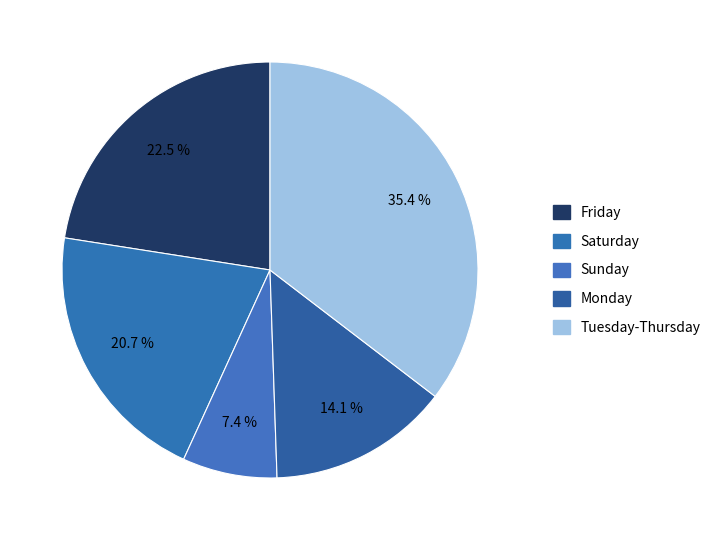

Count the number of slices in the pie.

5